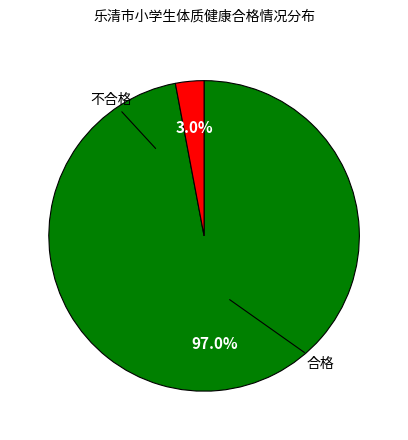

Is there any slice that represents more than half of the pie?

Yes